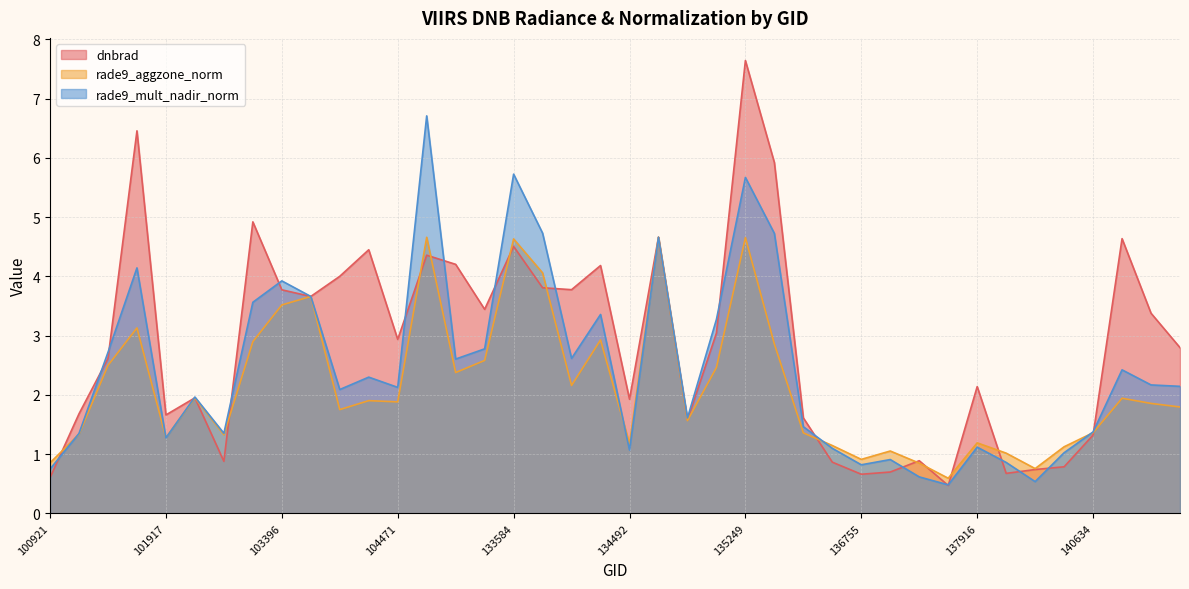

In rade9_aggzone_norm, how many points are lower than both neighbors (excluding endpoints)?

11